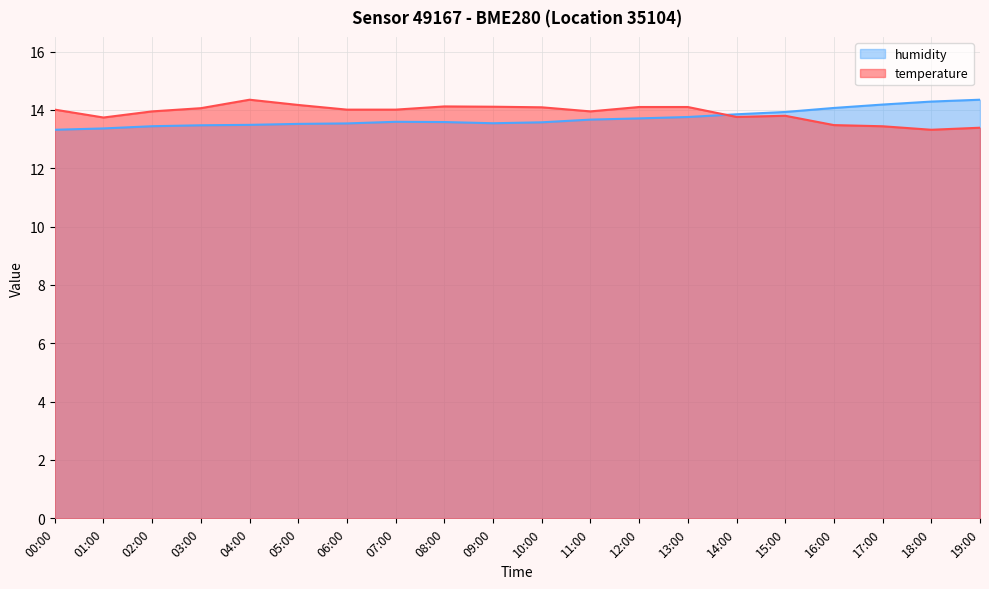

Which series has the largest range (max minus min)?

temperature